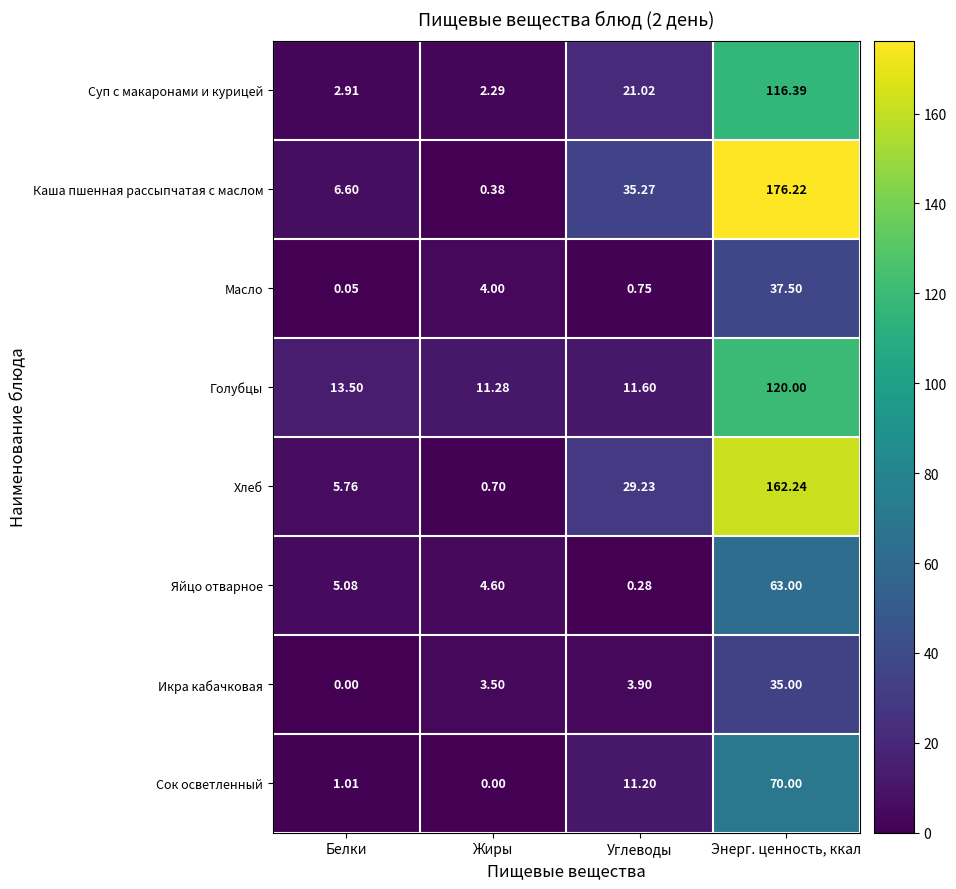

Where is Икра кабачковая nearest to the value 17?

Углеводы